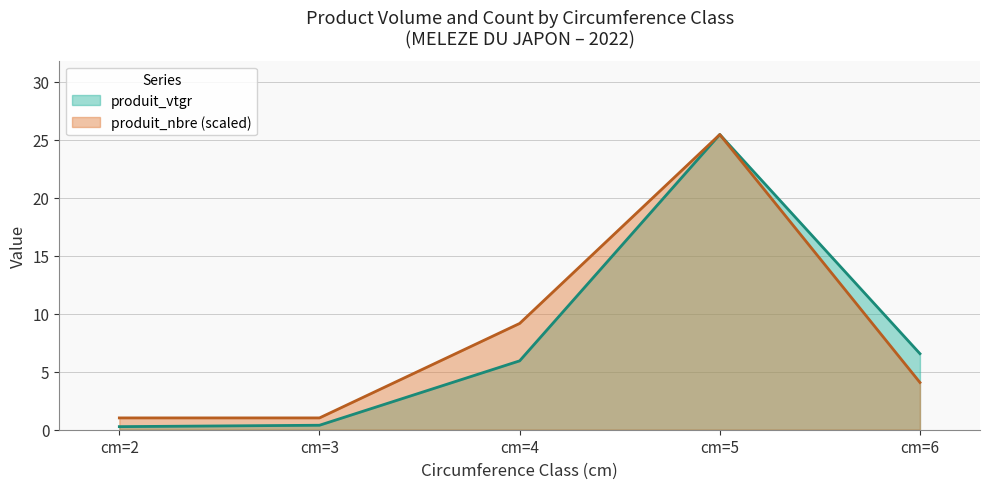

What is the value of the produit_nbre point at the 5th from the left?

4.1